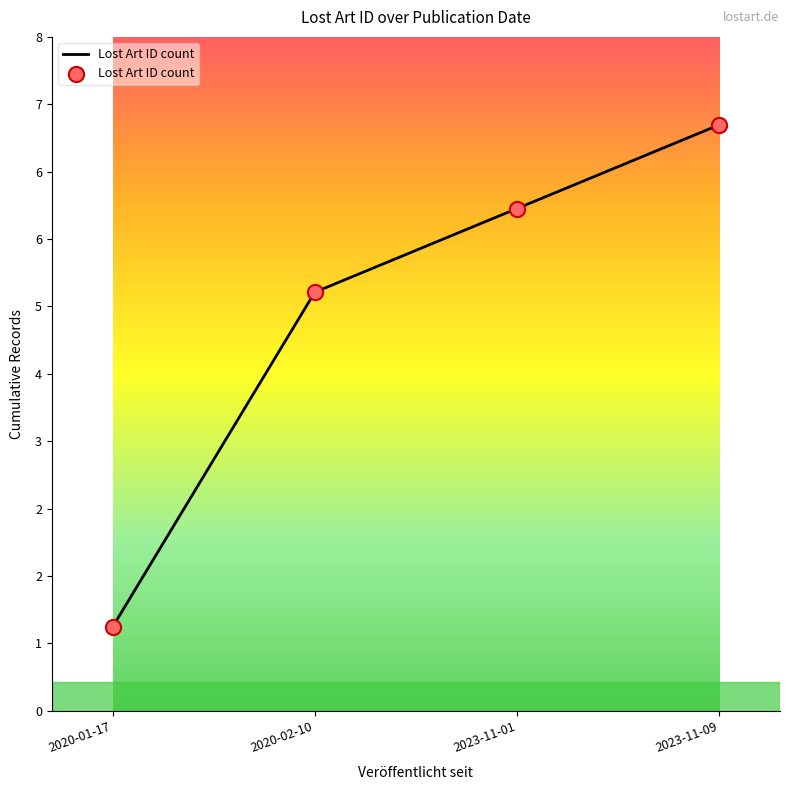

Which has a higher value, 2023-11-09 or 2023-11-01?

2023-11-09